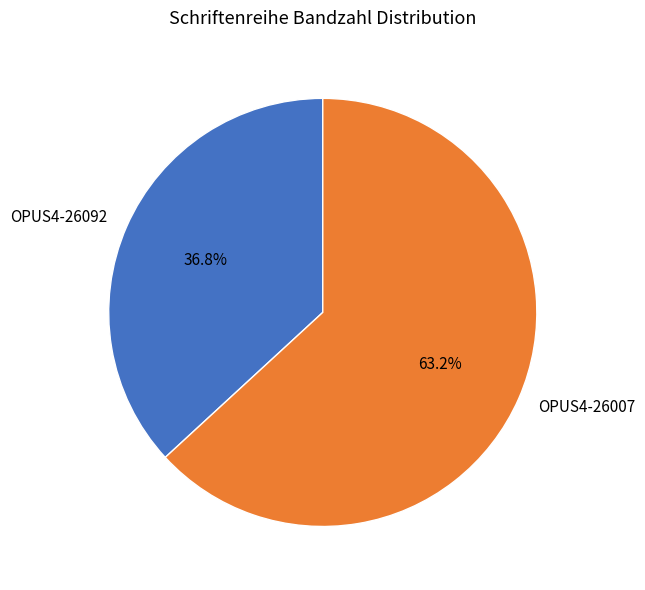

To the nearest percent, what is the difference between the OPUS4-26007 and OPUS4-26092 slice percentages?

26%